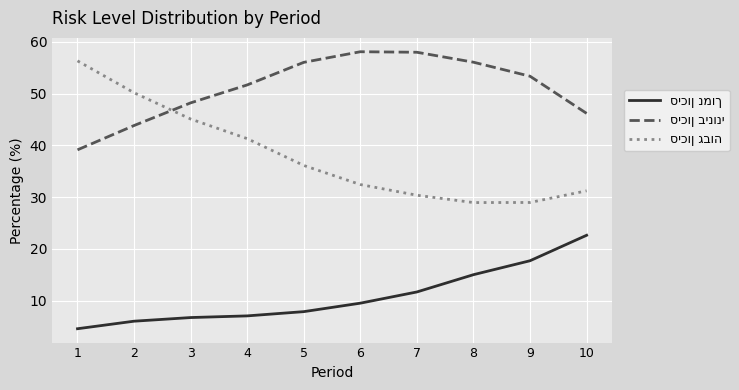

What is the minimum value shown in the chart?

4.5